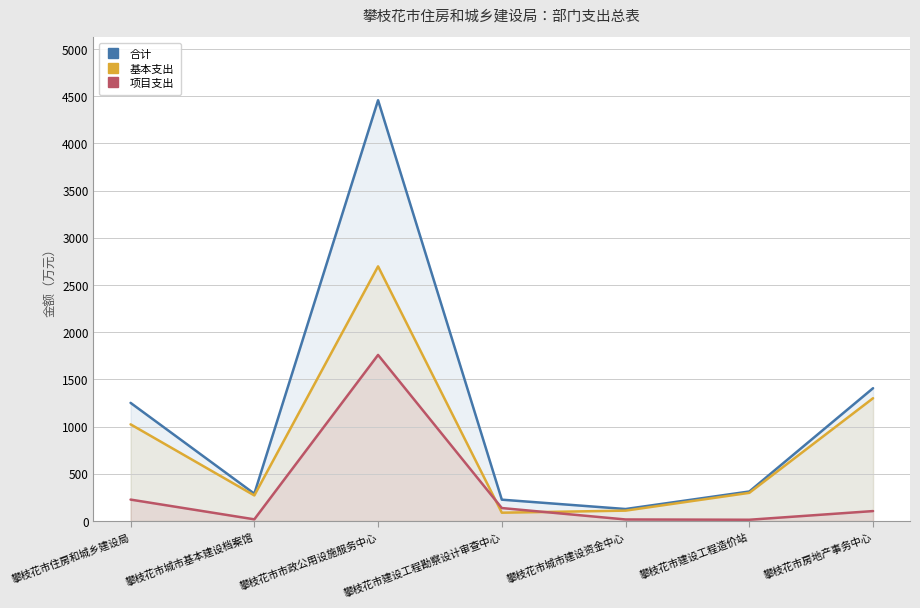

How many values in the 合计 series exceed 313?

4